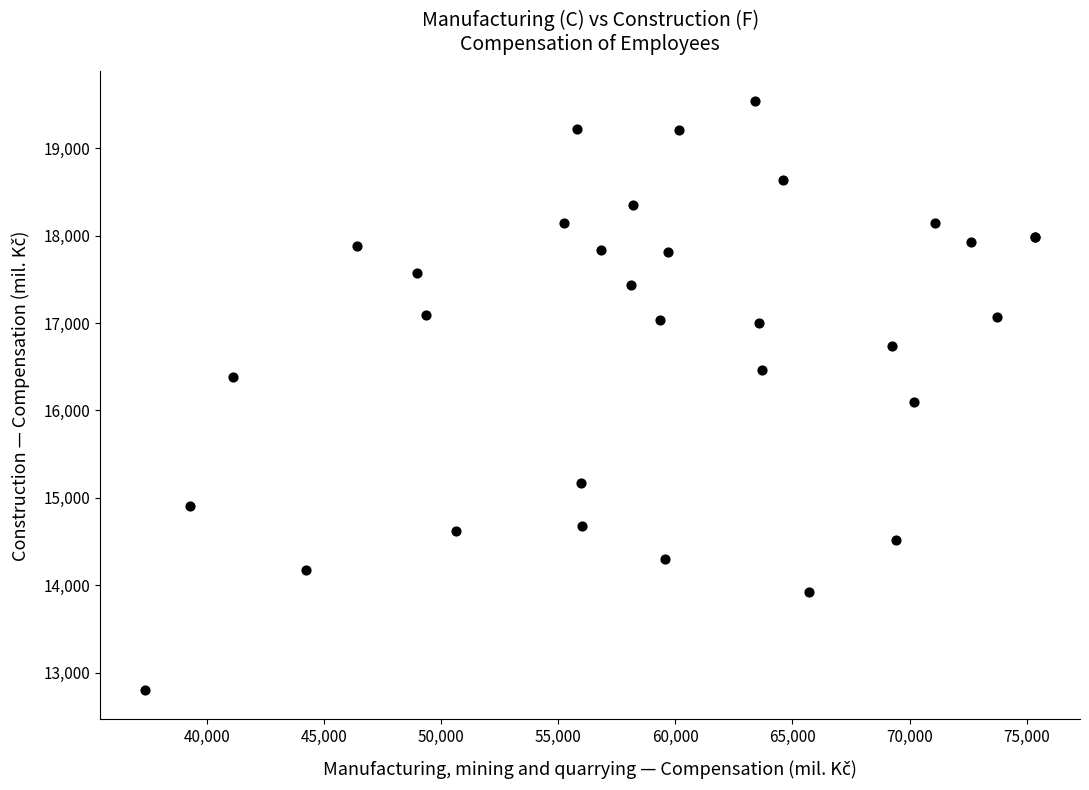

What Y value in the scatter plot is closest to 16172?

16095